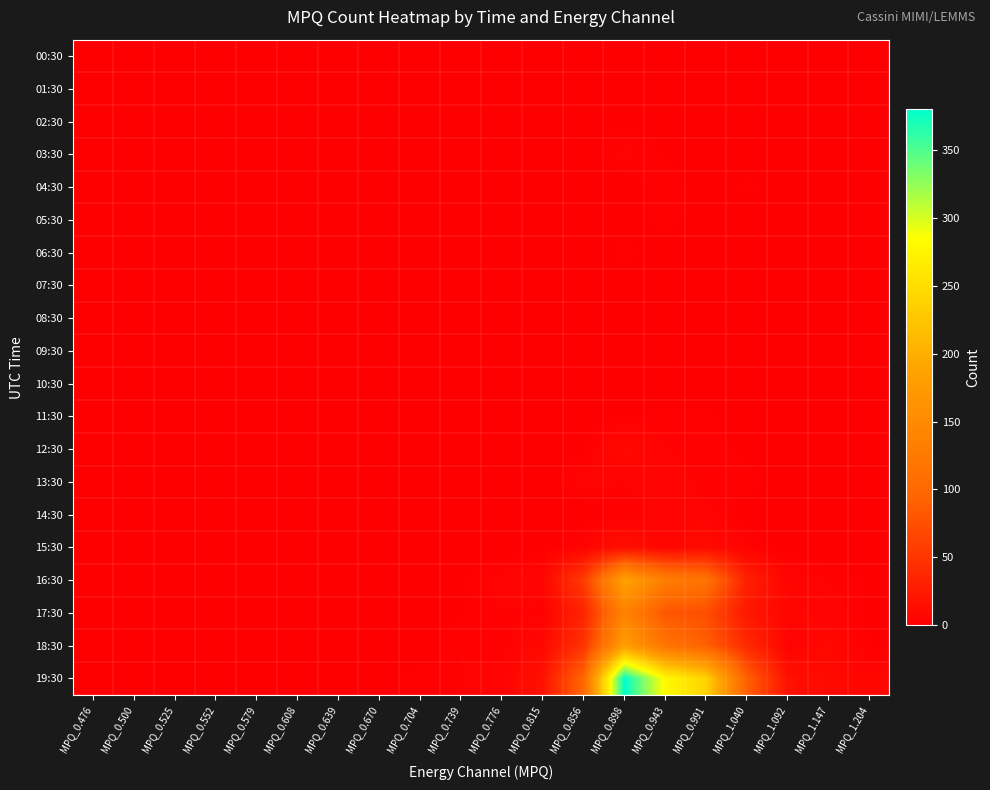

Which series has the widest spread of values?

19:30